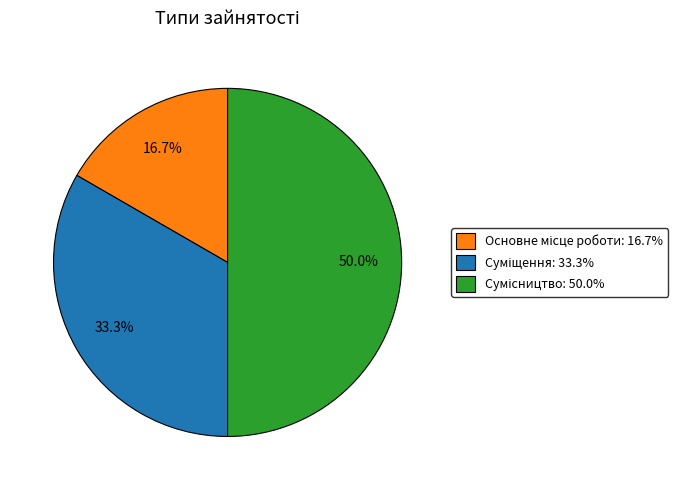

Count the number of slices in the pie.

3